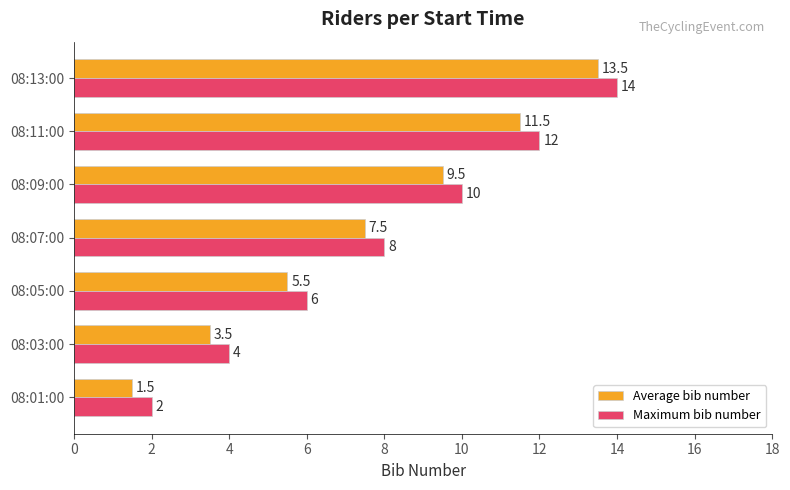

Count the number of categories in the chart.

7